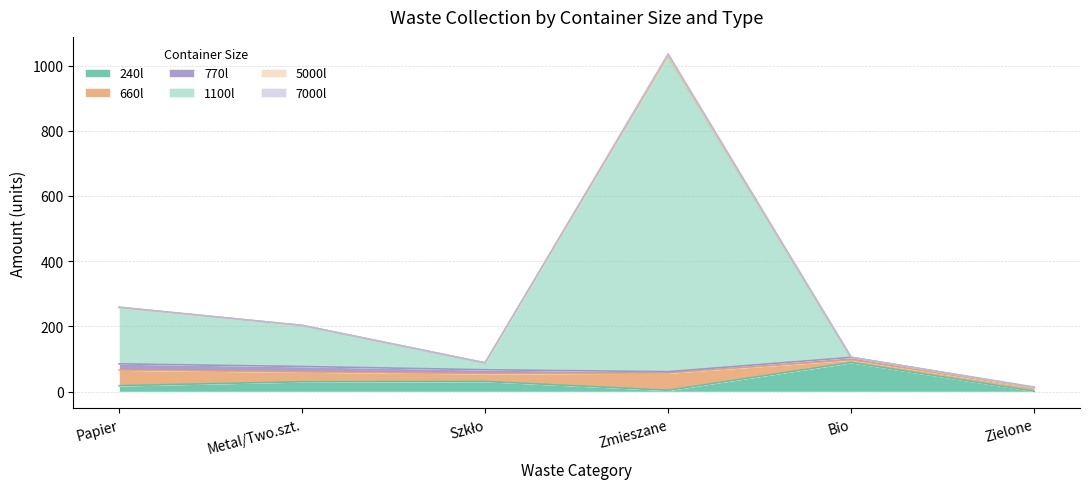

What is the difference between the highest and lowest values at Szkło?

31